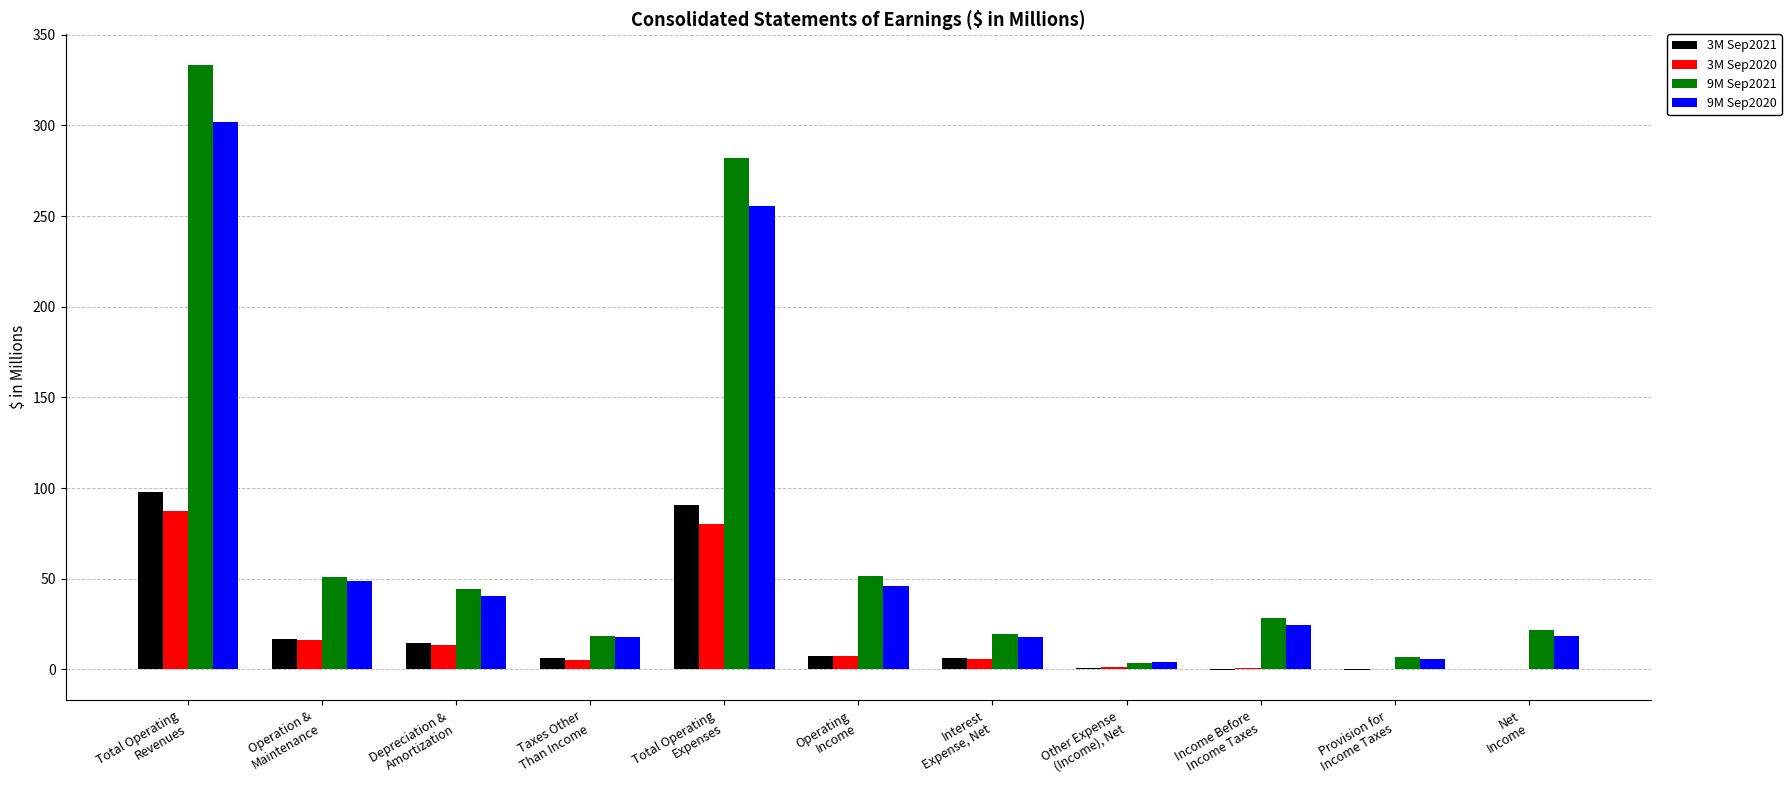

What is the sum of the 9M Sep2021 values at Taxes Other
Than Income and Net
Income?

40.1